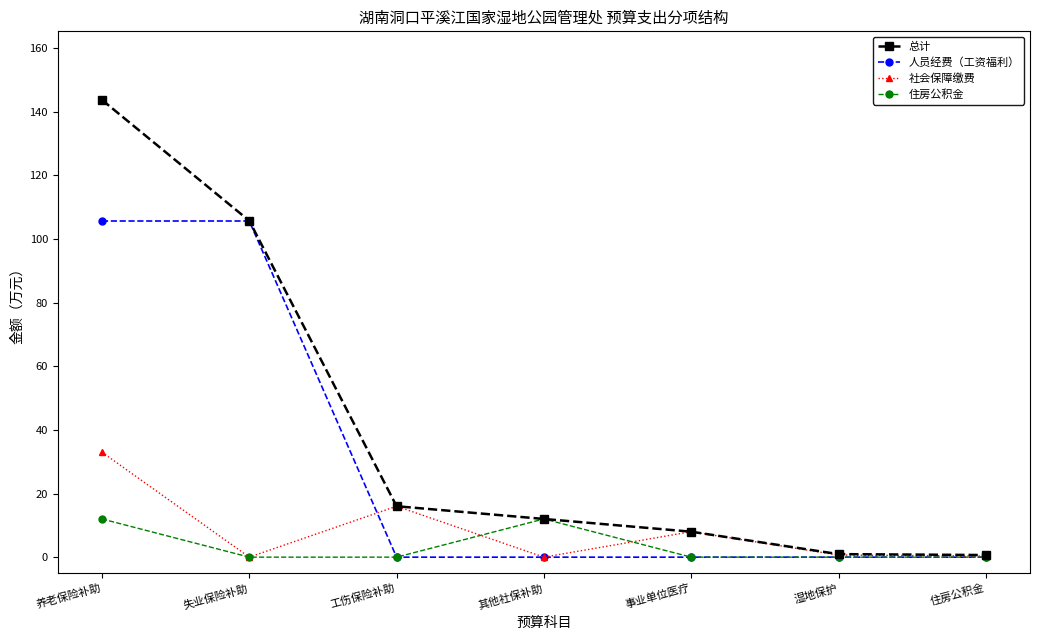

Which series has the largest total across all categories?

总计